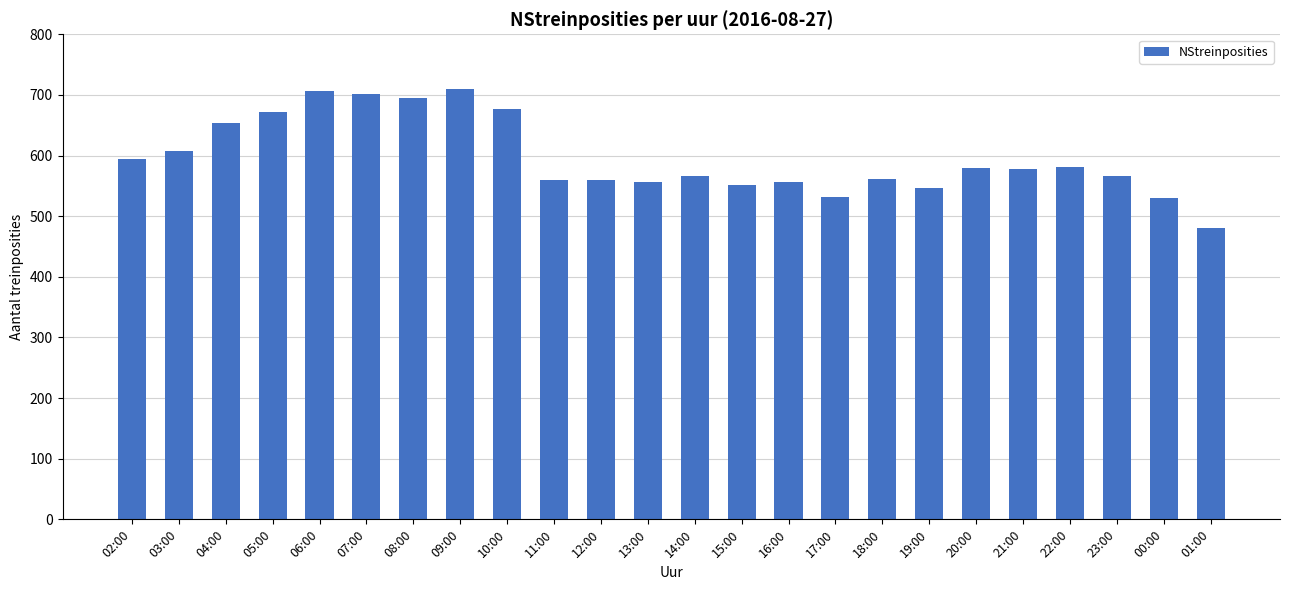

What is the value of the 5th bar from the left?

707